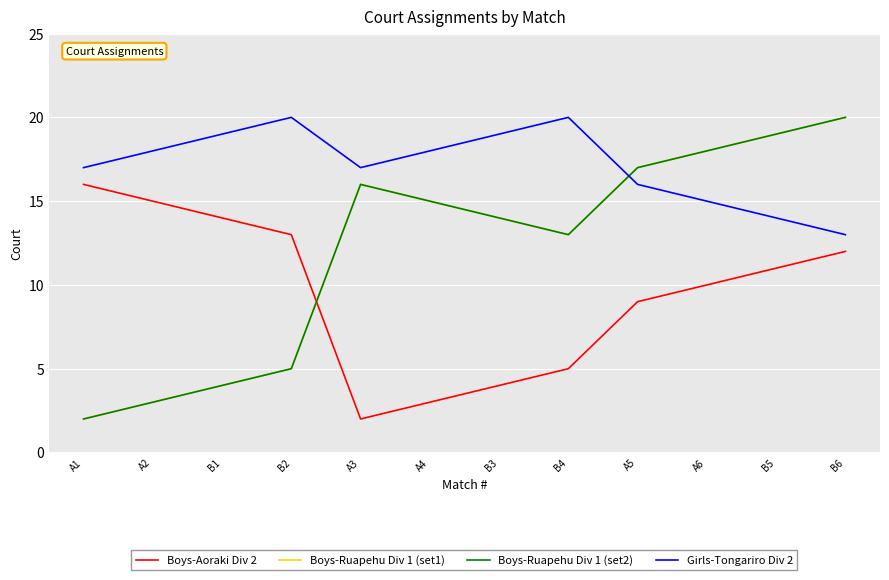

Which category has the highest value in the Boys-Ruapehu Div 1 (set1) series?

B6